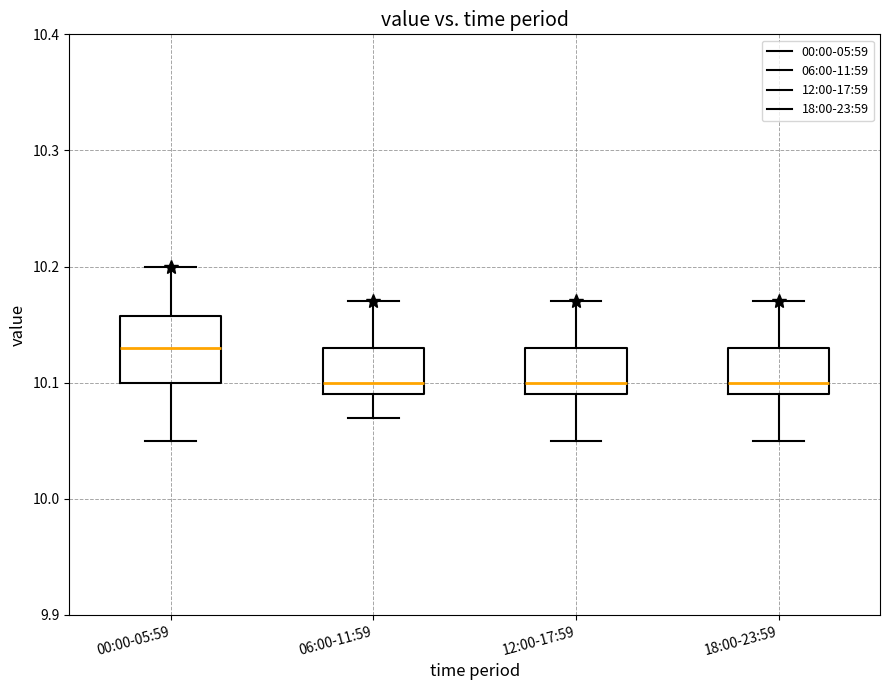

Which box is the tallest, from its lower edge to its upper edge?

00:00-05:59